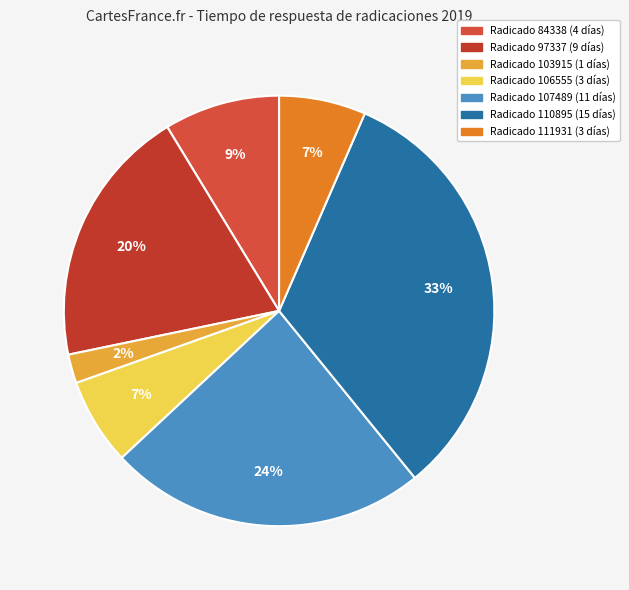

How many slices are in this pie chart?

7